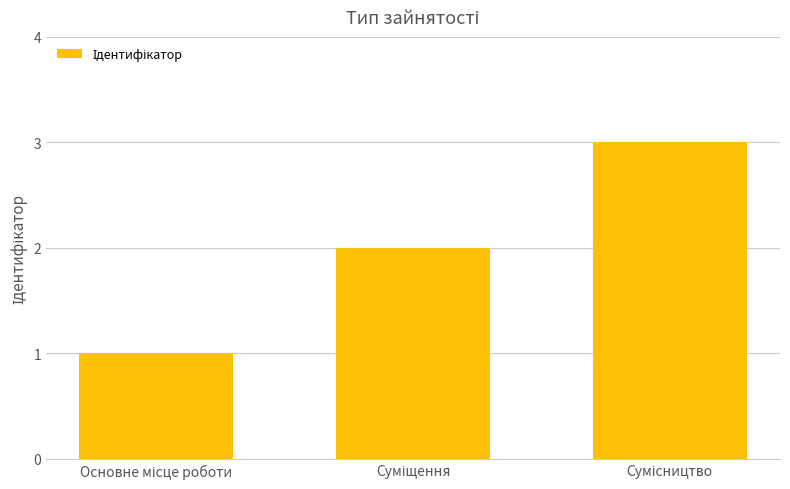

What is the greatest value displayed?

3